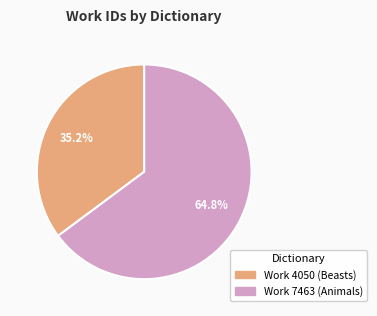

What is the total percentage of Work 7463 (Animals) and Work 4050 (Beasts)?

100.0%